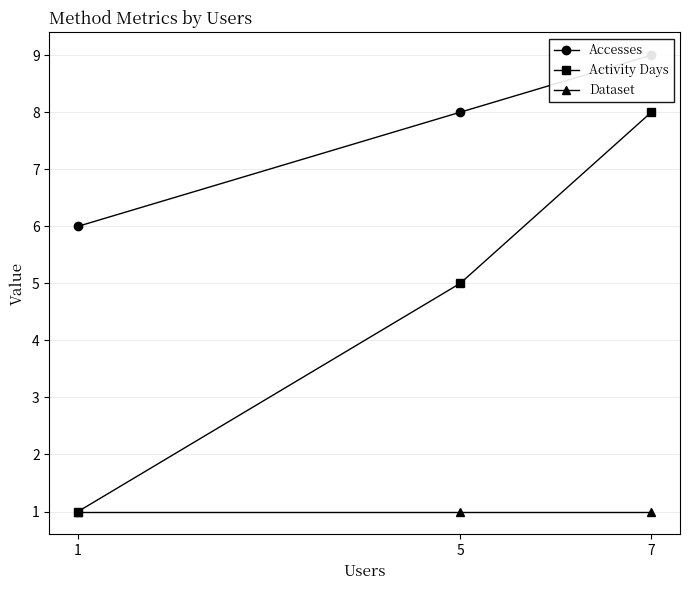

Reading right to left, extract all data points from this chart.

Accesses: 1=6	5=8	7=9
Activity Days: 1=1	5=5	7=8
Dataset: 1=1	5=1	7=1